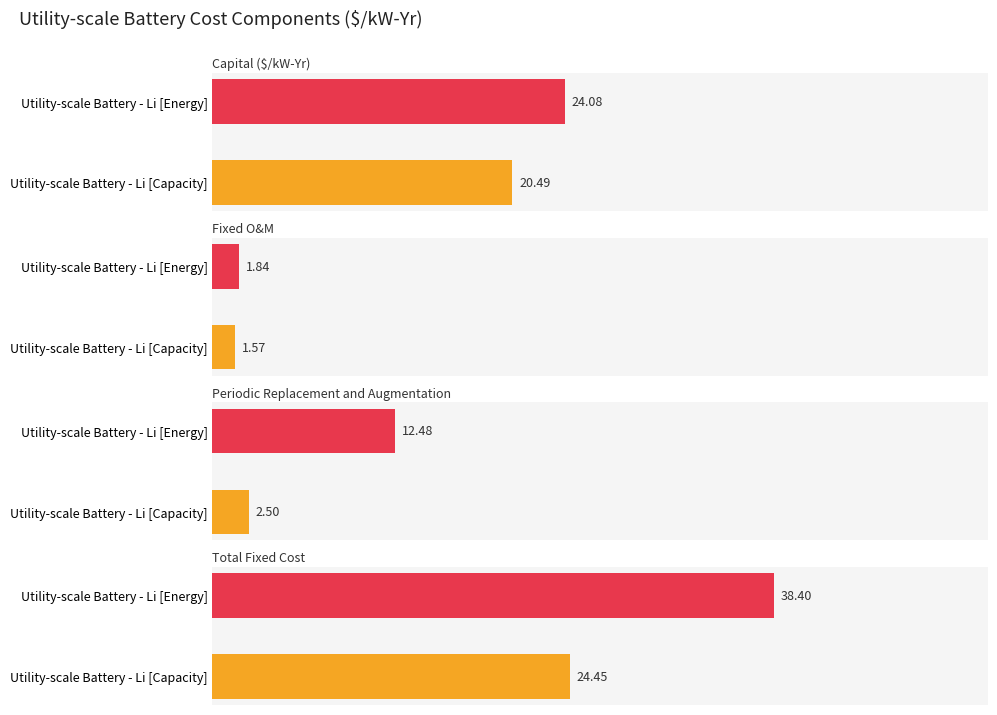

Which series has the widest spread of values?

Total Fixed Cost